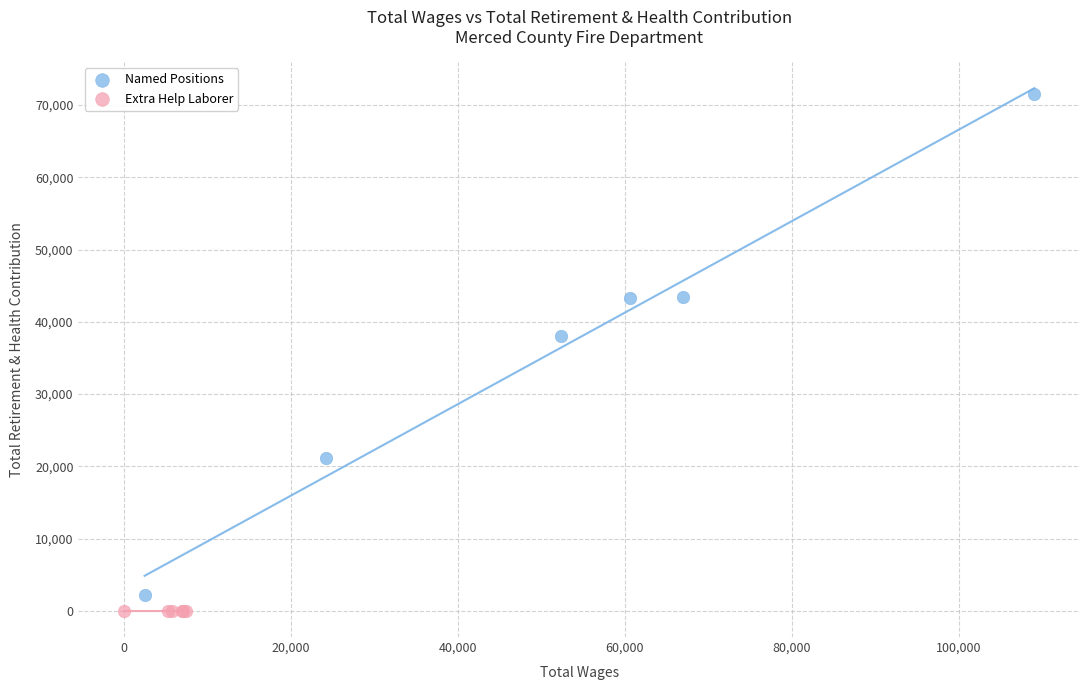

Which series contains the highest Y value?

Named Positions